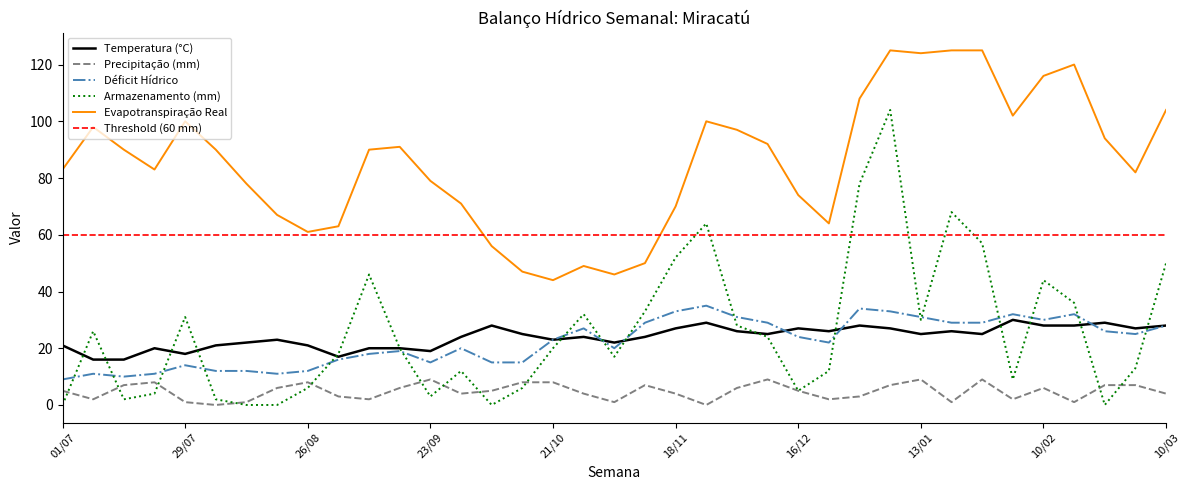

Reading right to left, what are all the values shown in this chart?

Temperatura (°C): 28	27	29	28	28	30	25	26	25	27	28	26	27	25	26	29	27	24	22	24	23	25	28	24	19	20	20	17	21	23	22	21	18	20	16	16	21
Precipitação (mm): 4	7	7	1	6	2	9	1	9	7	3	2	5	9	6	0	4	7	1	4	8	8	5	4	9	6	2	3	8	6	1	0	1	8	7	2	5
Déficit Hídrico: 28	25	26	32	30	32	29	29	31	33	34	22	24	29	31	35	33	29	20	27	23	15	15	20	15	19	18	16	12	11	12	12	14	11	10	11	9
Armazenamento (mm): 50	13	0	36	44	9	57	68	30	104	78	12	5	24	28	64	52	33	17	32	20	6	0	12	3	20	46	18	6	0	0	2	31	4	2	26	0
Evapotranspiração Real: 104	82	94	120	116	102	125	125	124	125	108	64	74	92	97	100	70	50	46	49	44	47	56	71	79	91	90	63	61	67	78	90	100	83	90	98	83